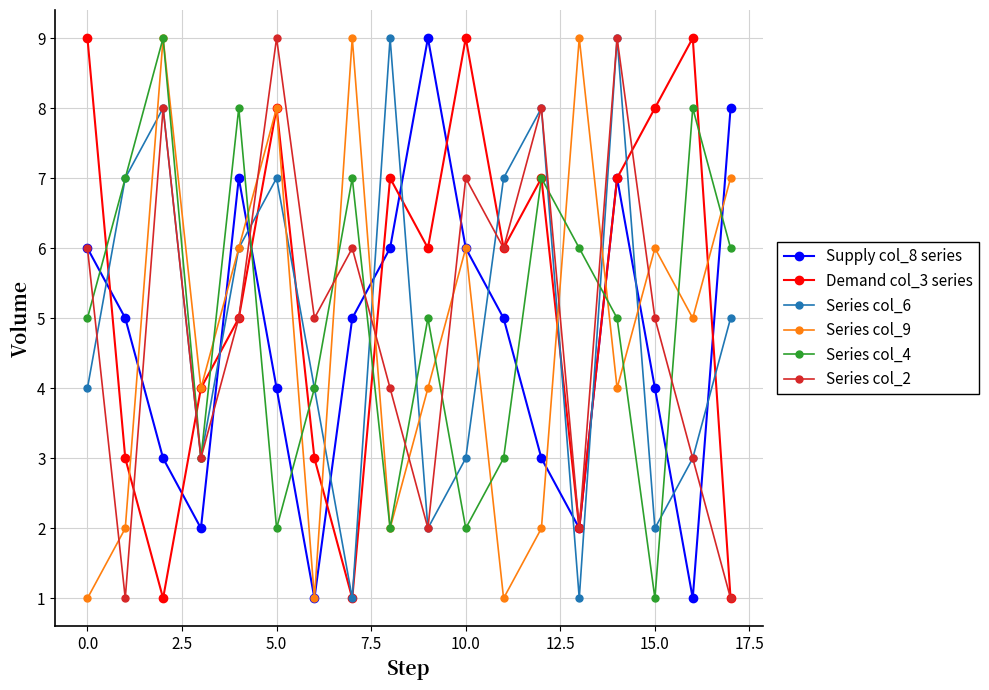

True or false: Supply col_8 series has more than 1 points higher than both neighbors.

True